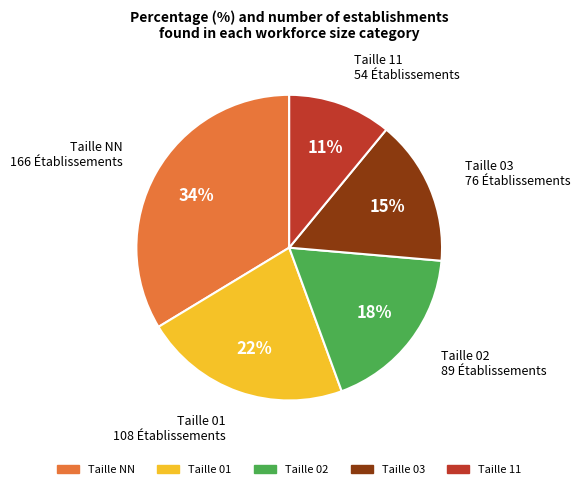

What is the smallest slice in the pie chart?

Taille 11